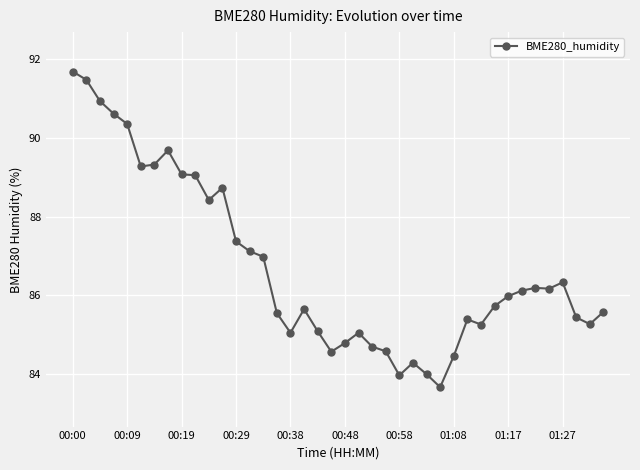

What is the sum of all values?

3468.9